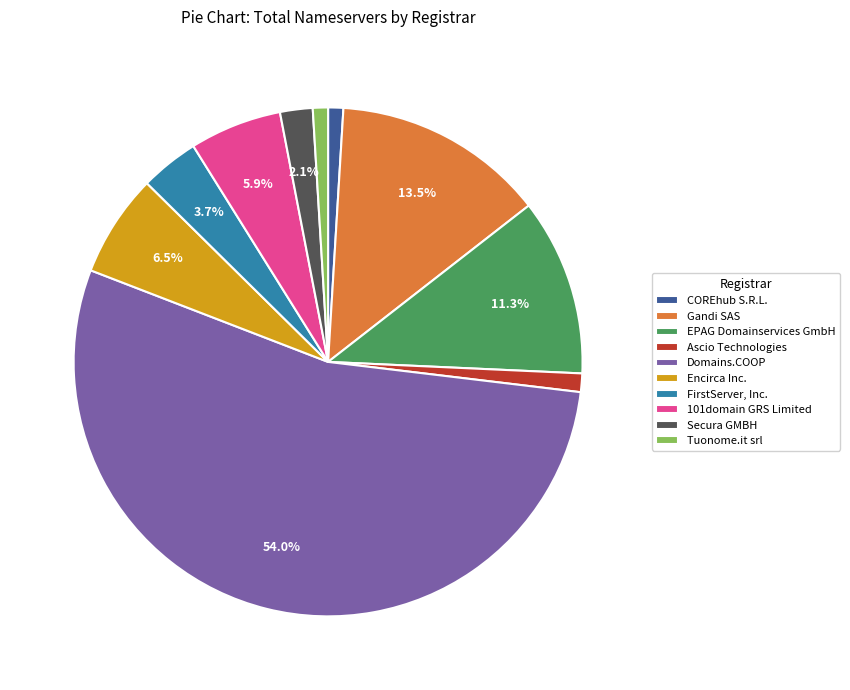

How many slices are in this pie chart?

10